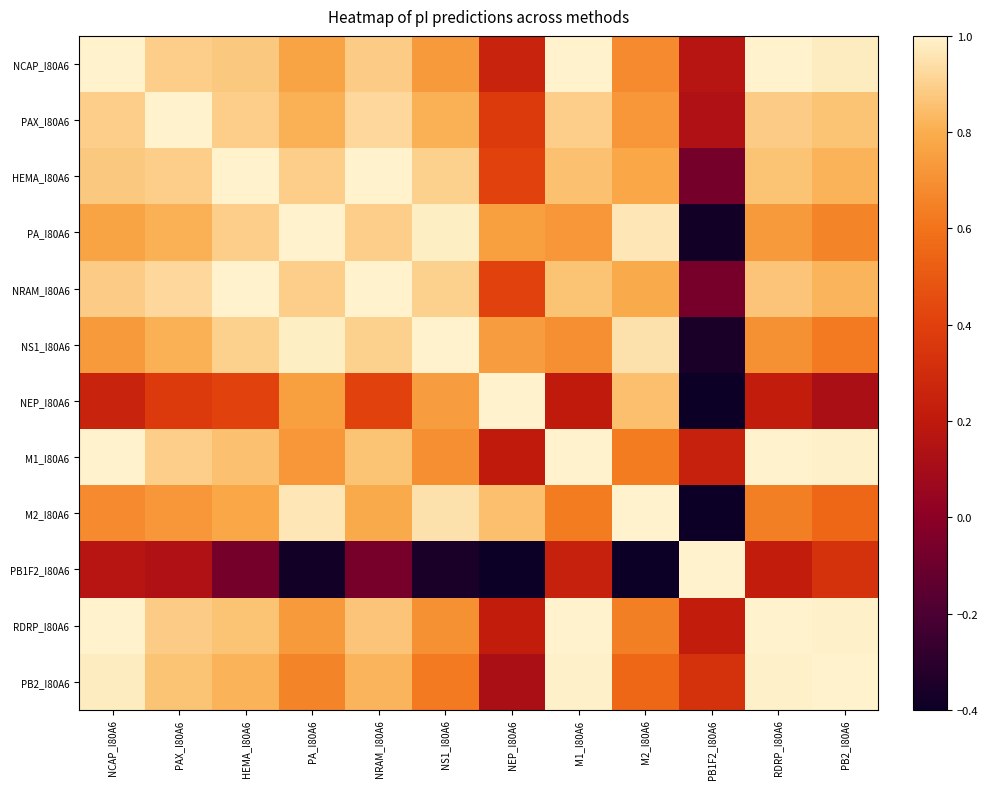

What is the greatest value displayed?

1.0